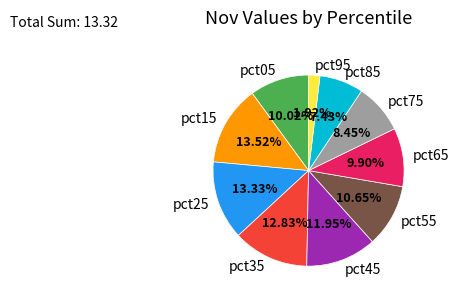

Is the sum of pct35 and pct75 greater than half?

No